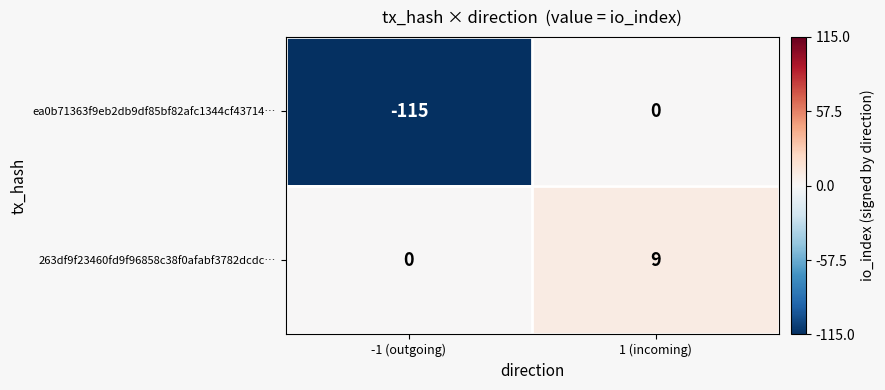

At which category is the sum across all series the highest?

1 (incoming)